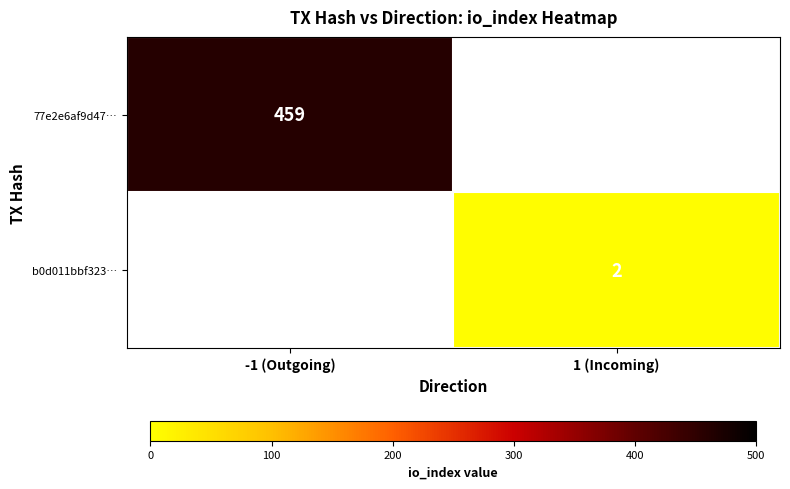

Is it true that b0d011bbf323… equals 2 at 1 (Incoming)?

True